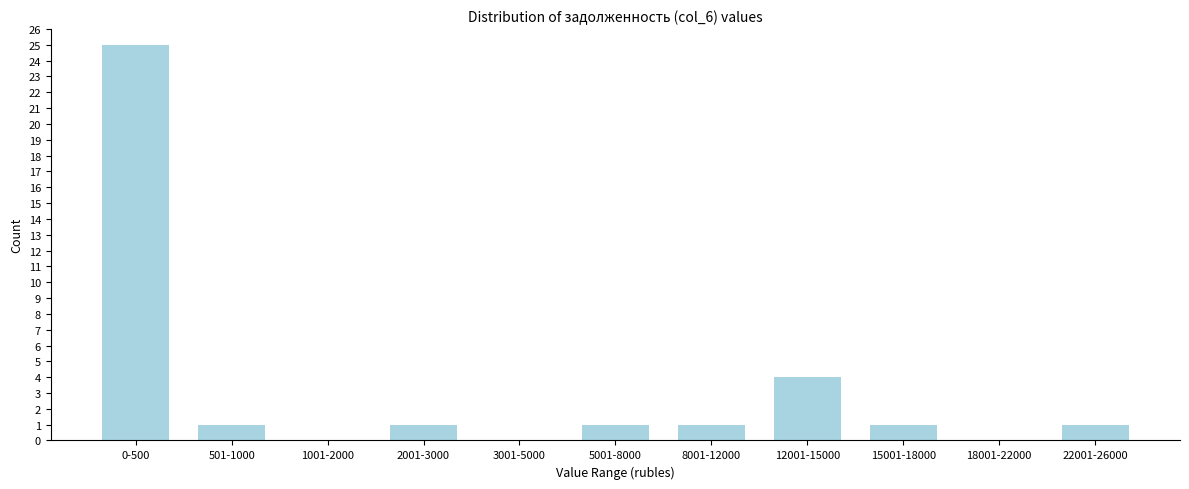

Reading left to right, extract all data points from this chart.

0-500=25	501-1000=1	1001-2000=0	2001-3000=1	3001-5000=0	5001-8000=1	8001-12000=1	12001-15000=4	15001-18000=1	18001-22000=0	22001-26000=1